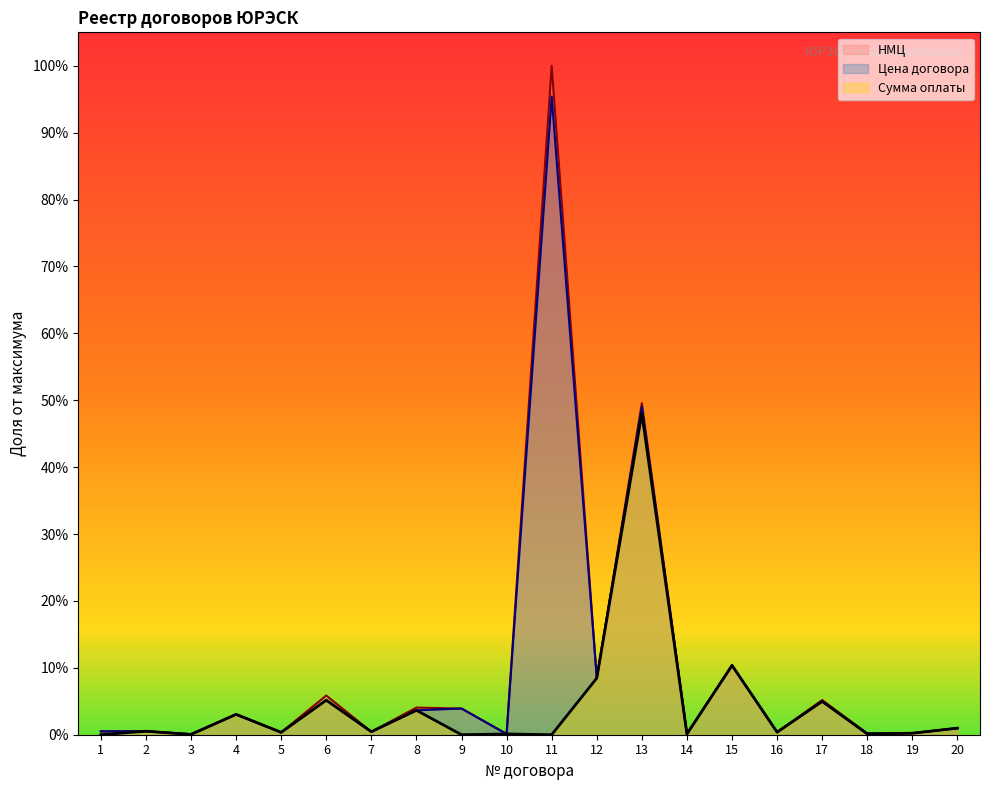

Between 10 and 14, which series saw the biggest shift?

НМЦ